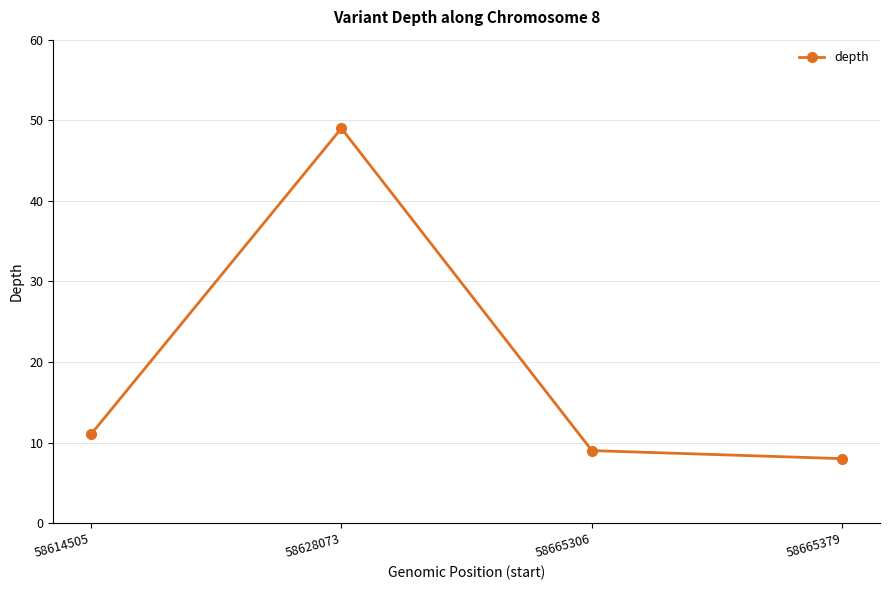

True or false: the data shows 6 at 58614505.

False